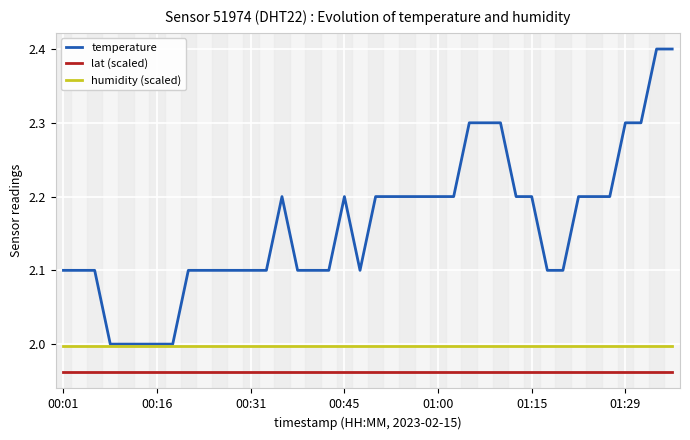

What is the maximum value for temperature?

2.4